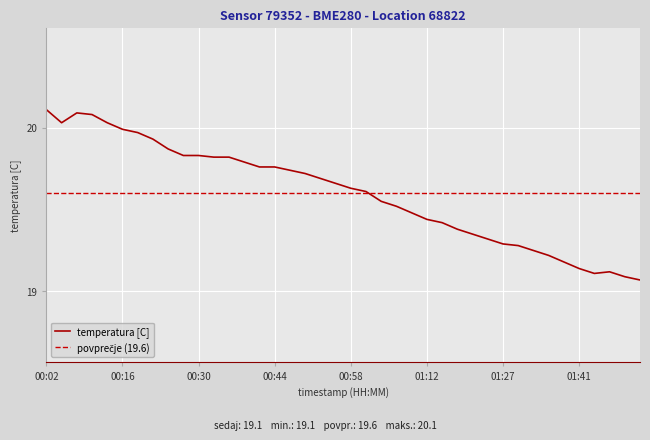

What is the minimum value shown in the chart?

19.1